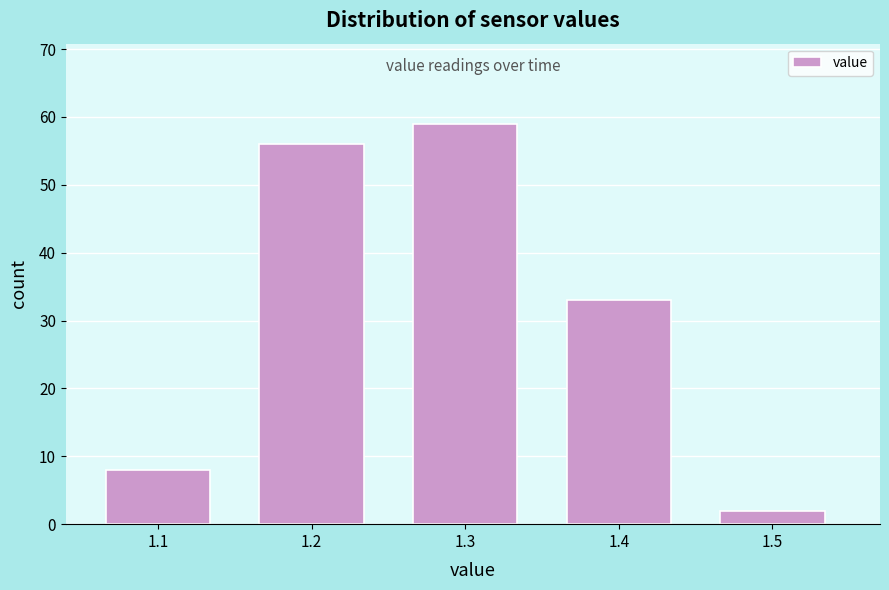

Which range on the x-axis has the tallest bar?

1.25 to 1.35